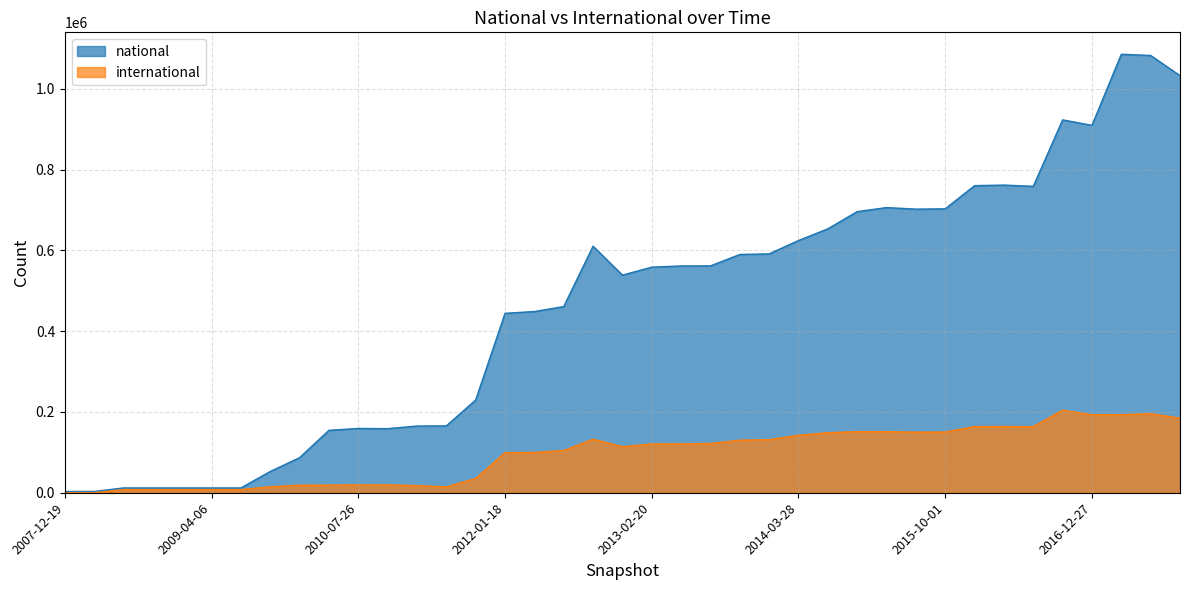

True or false: international and national cross at least once.

False